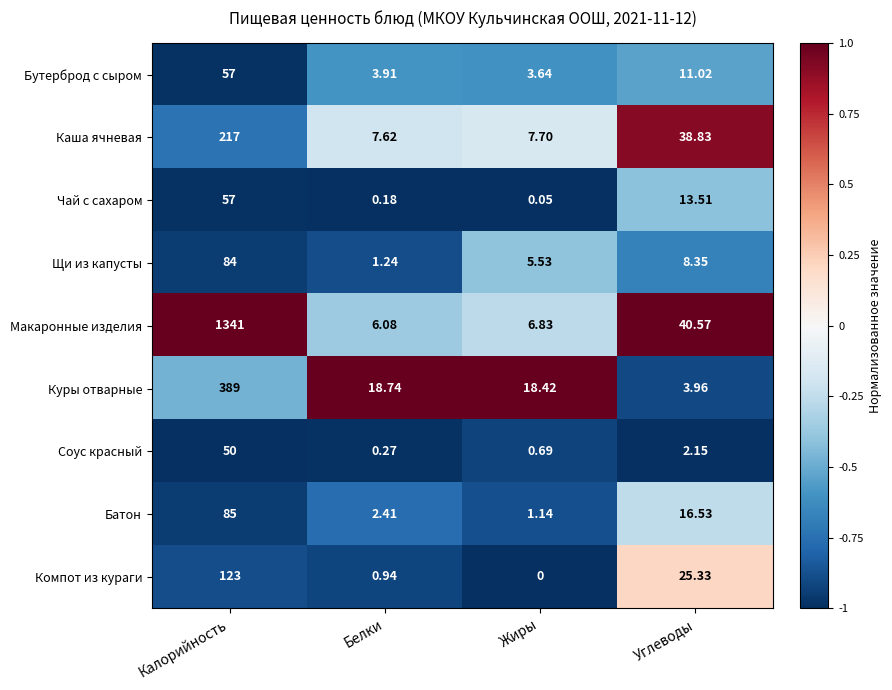

At which category does the chart reach its minimum across all series?

Жиры